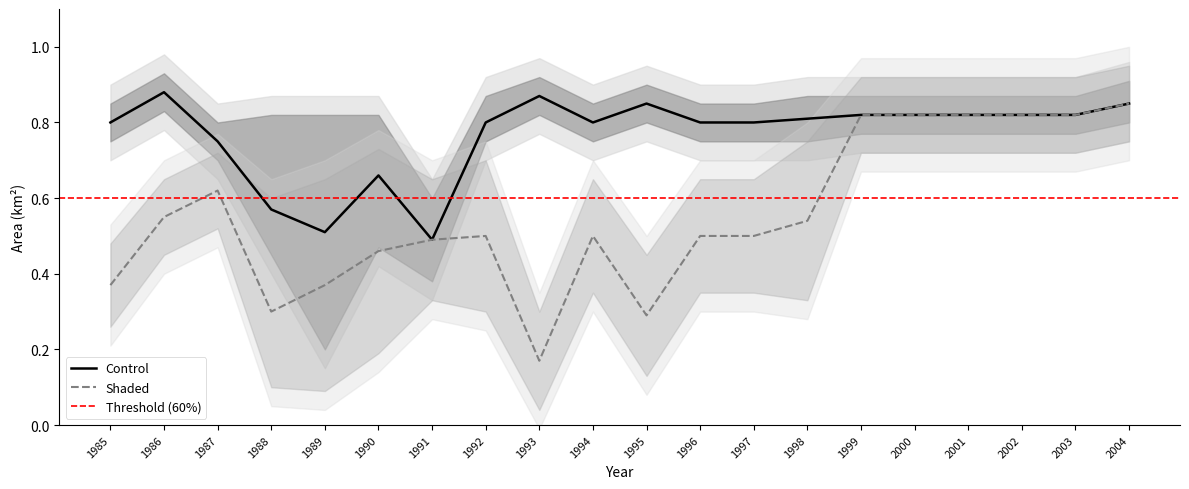

The value of Shaded at 1988 is 0.3. True or false?

True